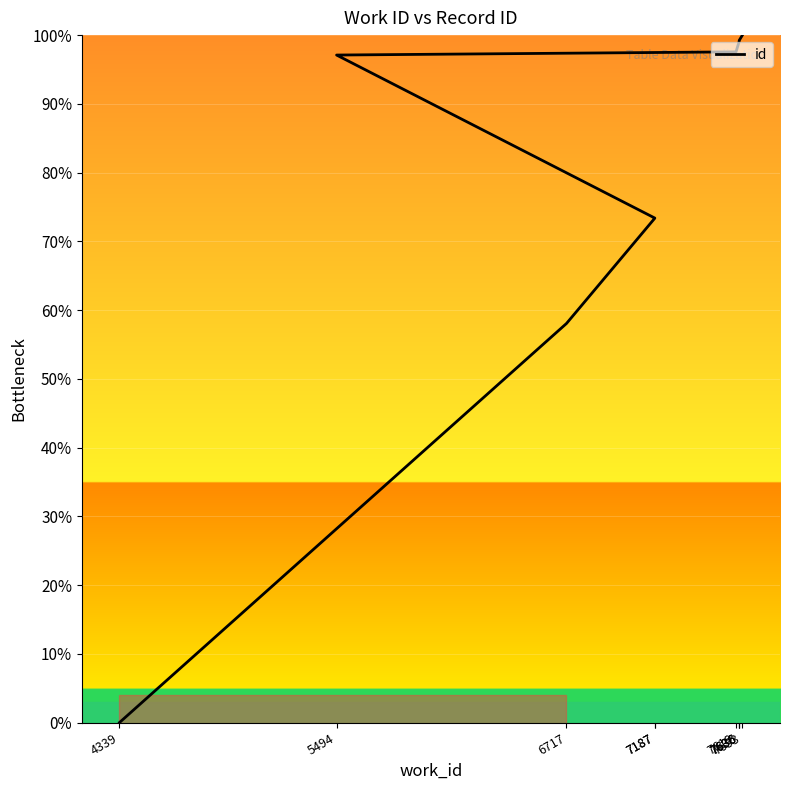

Rank the categories by value from highest to lowest.

7653, 7636, 7636, 7636, 7619, 5494, 7187, 7187, 6717, 4339